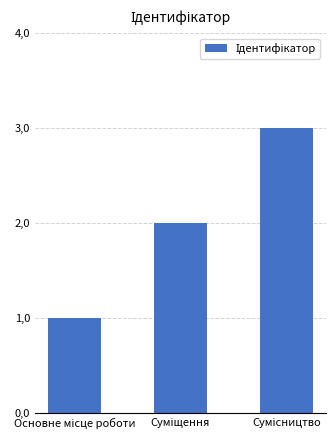

What position from the right is Основне місце роботи?

3